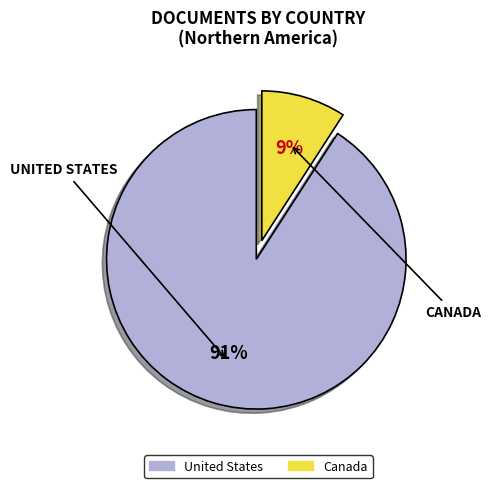

To the nearest percent, what is the combined percentage of United States and Canada?

100%